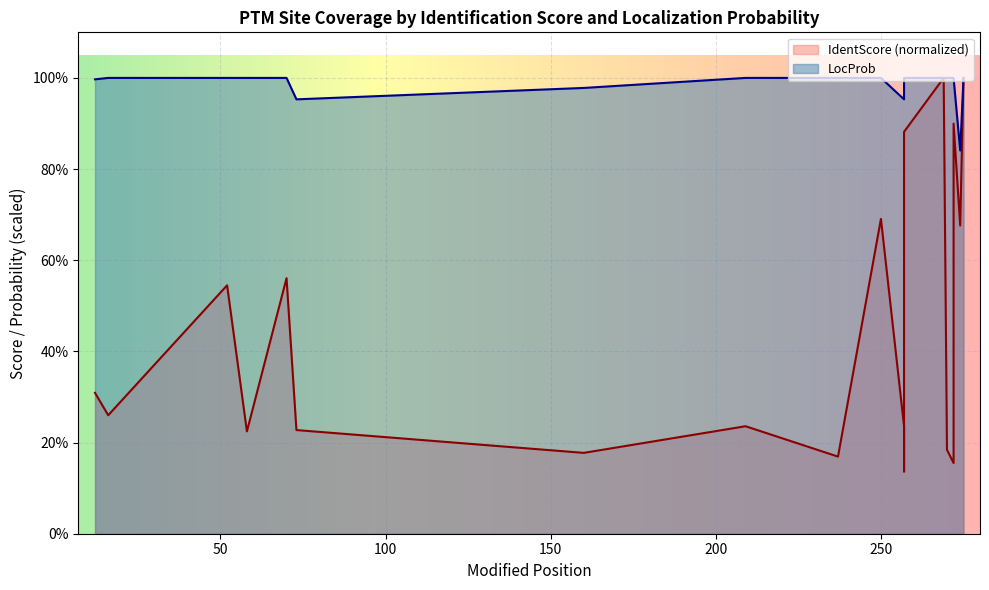

True or false: IdentScore and LocProb cross at least once.

False